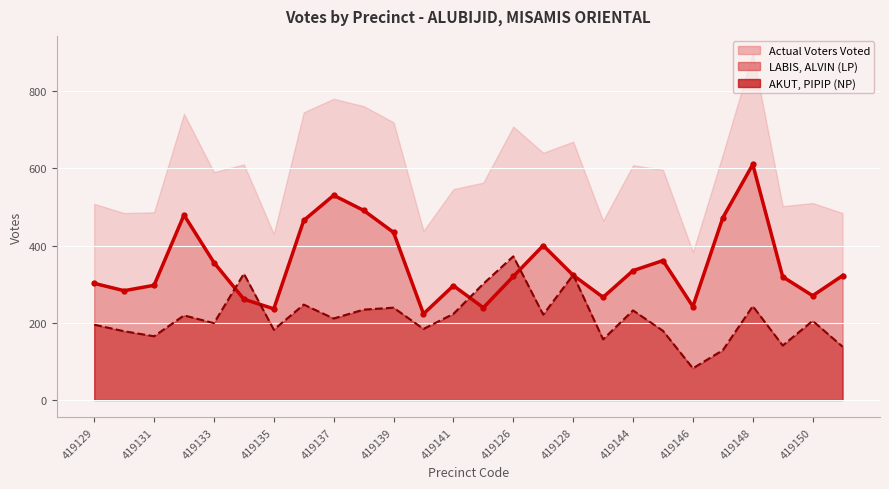

The value of AKUT, PIPIP (NP) at 419136 is 247. True or false?

True